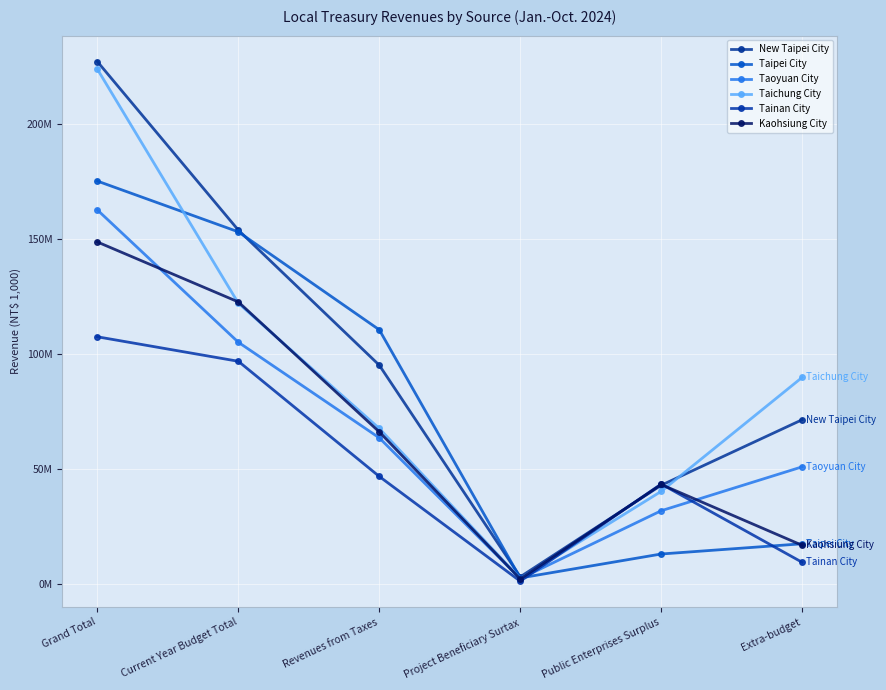

What is the spread (max minus min) of values at Public Enterprises Surplus?

30443994